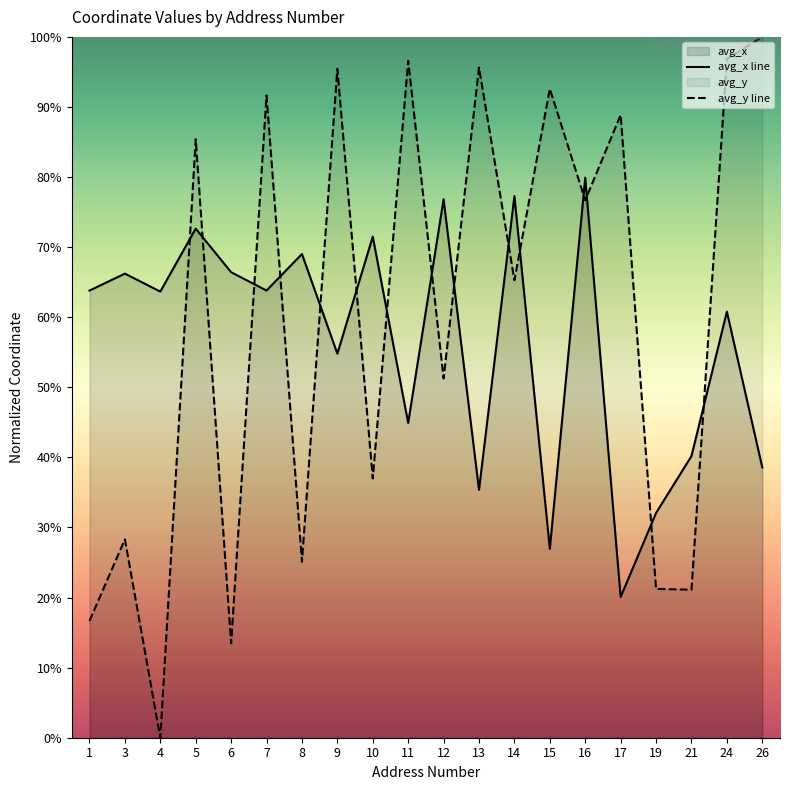

Which category has the lowest value in the avg_y line series?

4